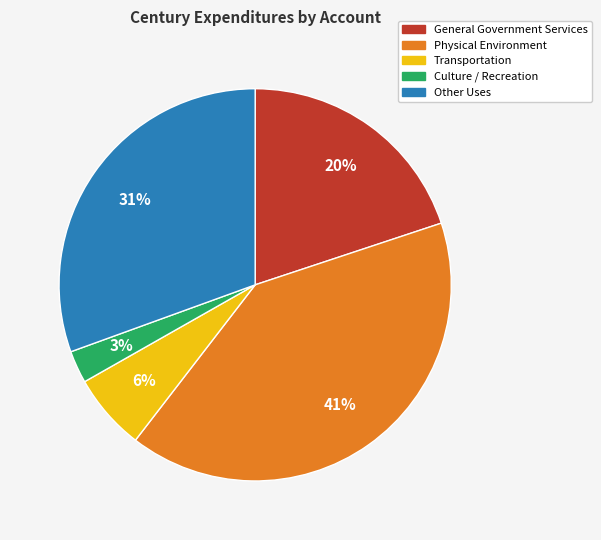

How many segments does this pie chart have?

5